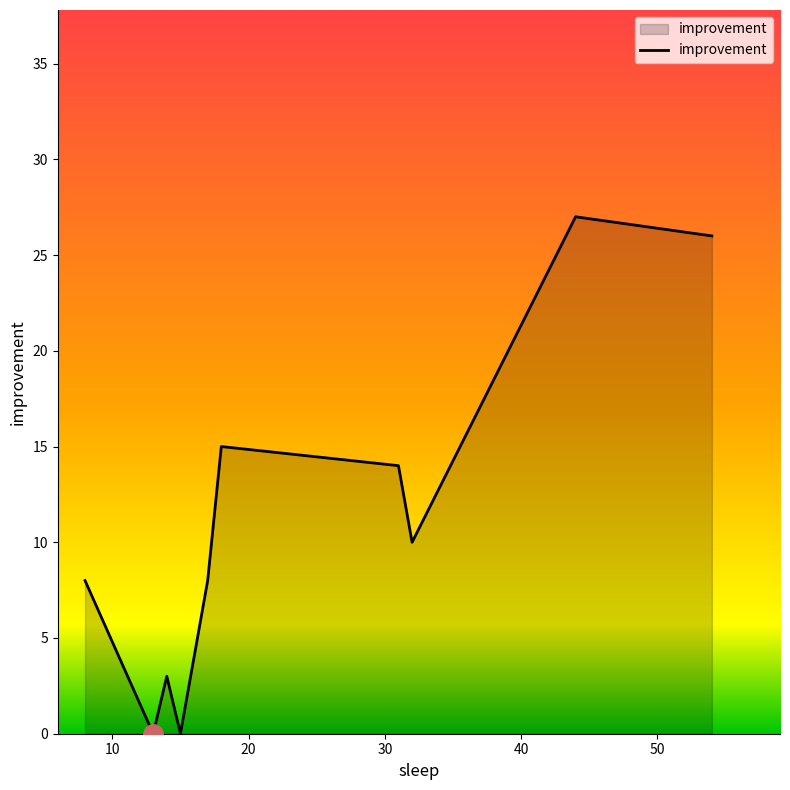

What is the difference between the maximum and minimum values?

27